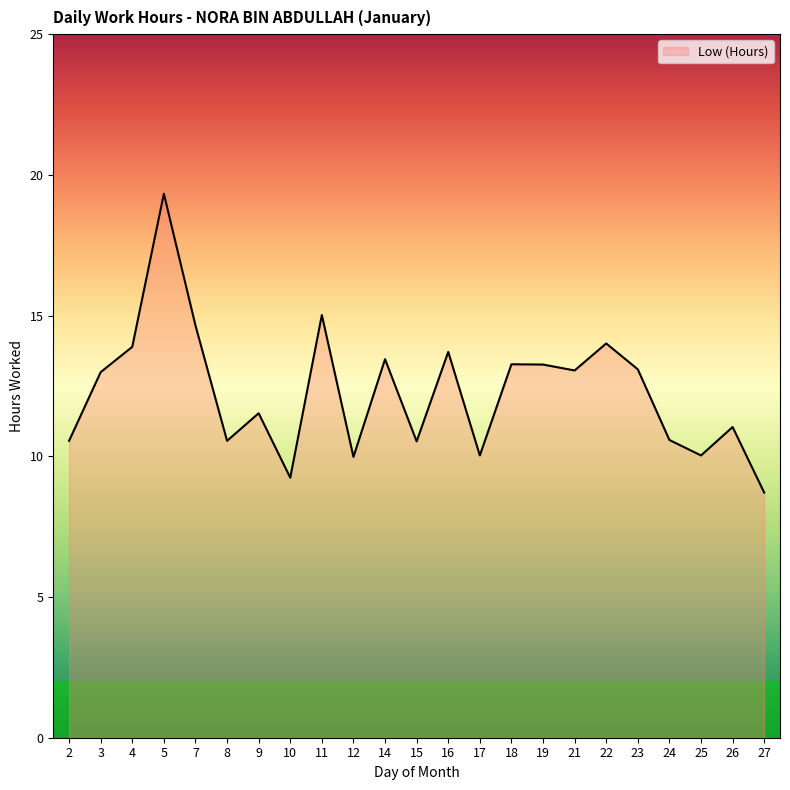

True or false: the data shows 10.0 at 17.

True